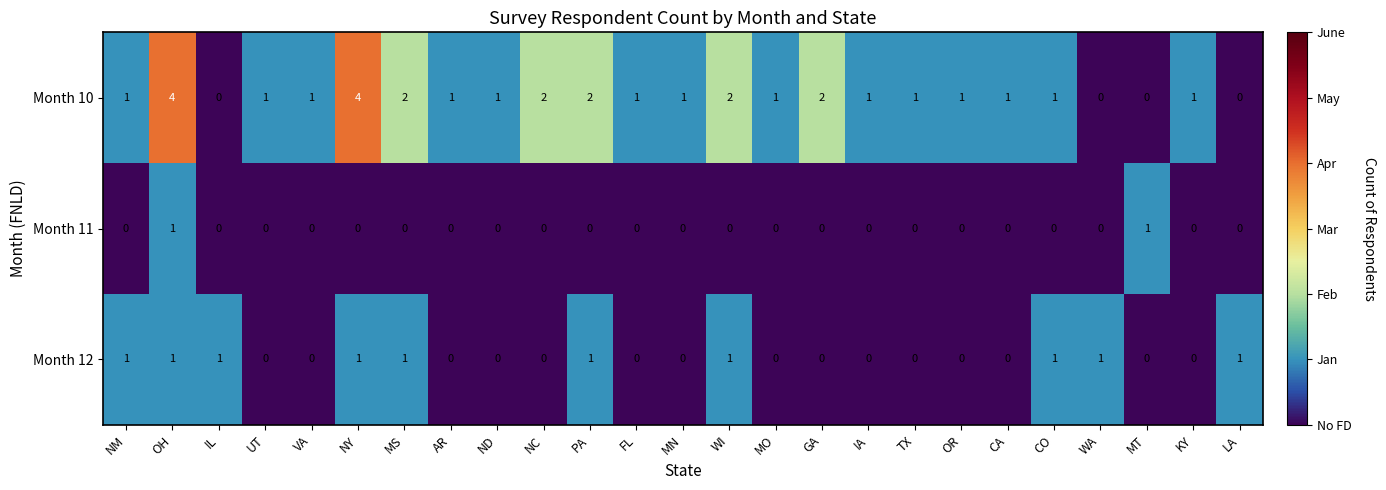

Which series has the largest range (max minus min)?

Month 10